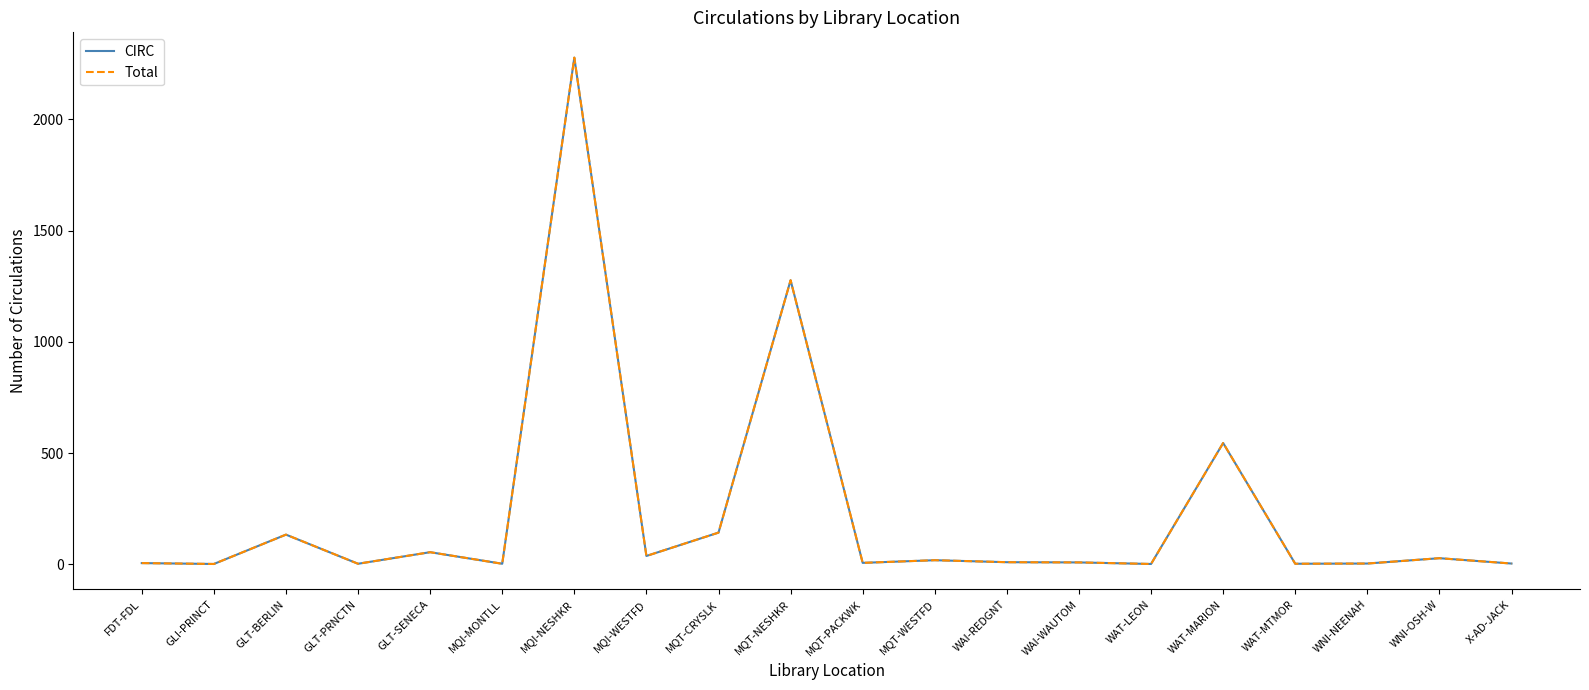

How many interior local peaks does the CIRC series have?

7